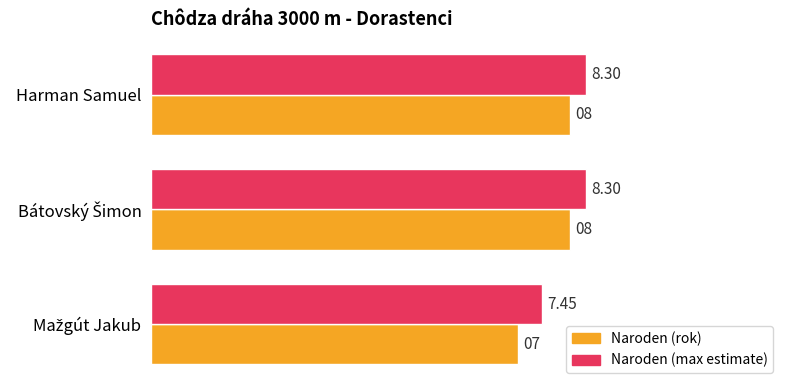

What is the minimum value for Naroden (rok)?

7.0